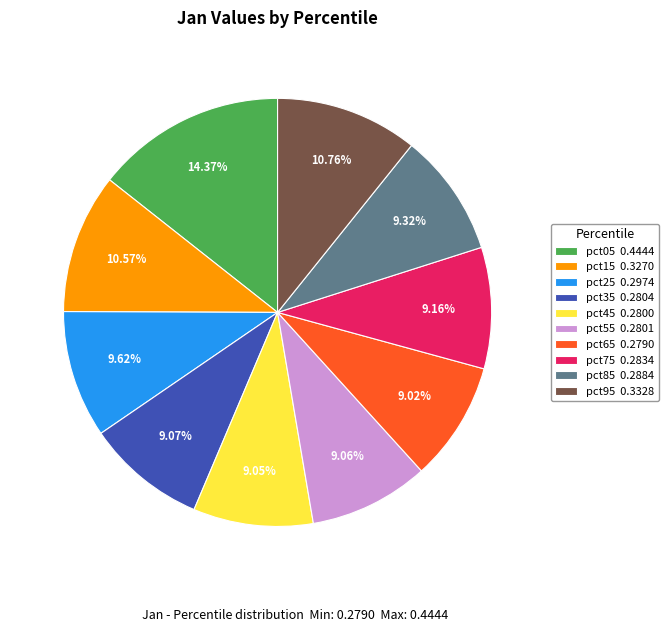

Does any single category account for the majority?

No